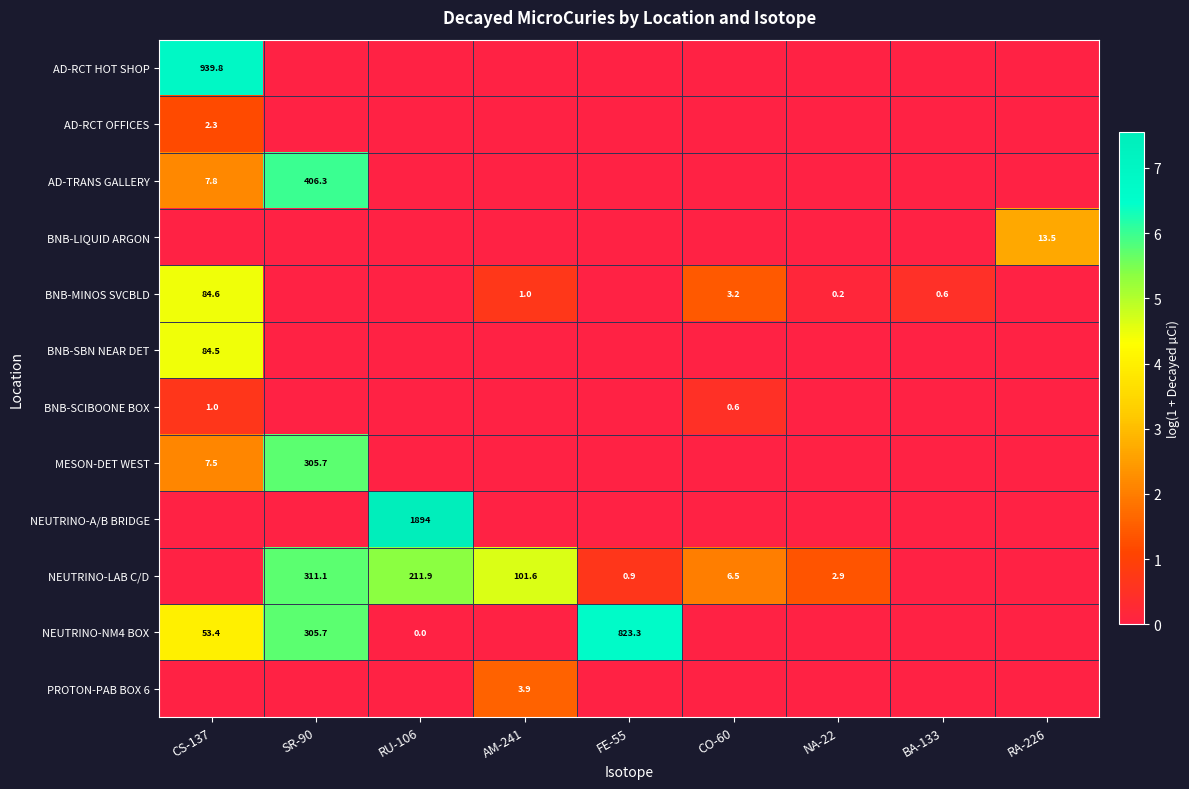

Which series has the widest spread of values?

NEUTRINO-A/B BRIDGE